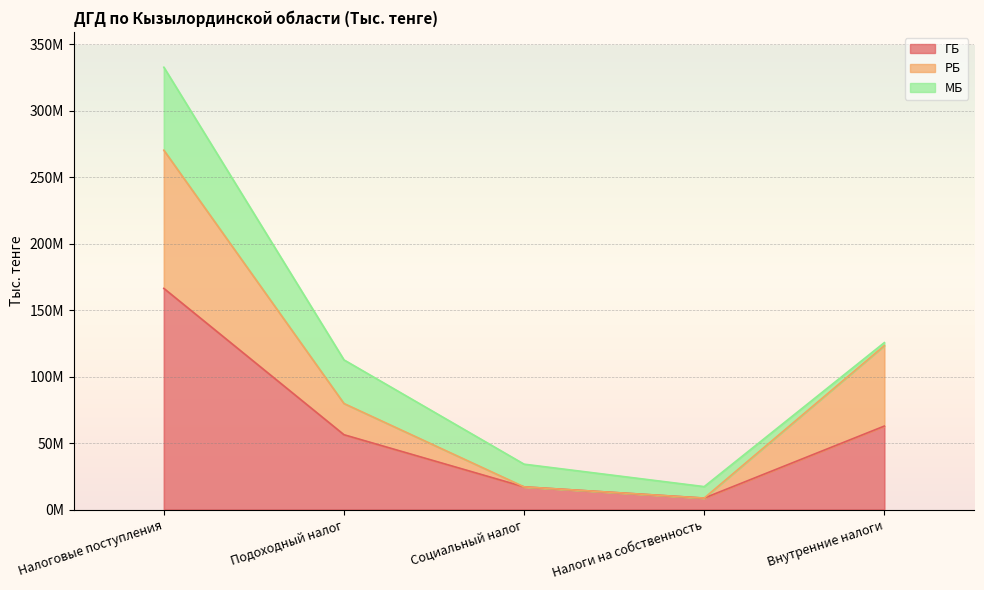

The РБ series shows 8024022 at Социальный налог. True or false?

False